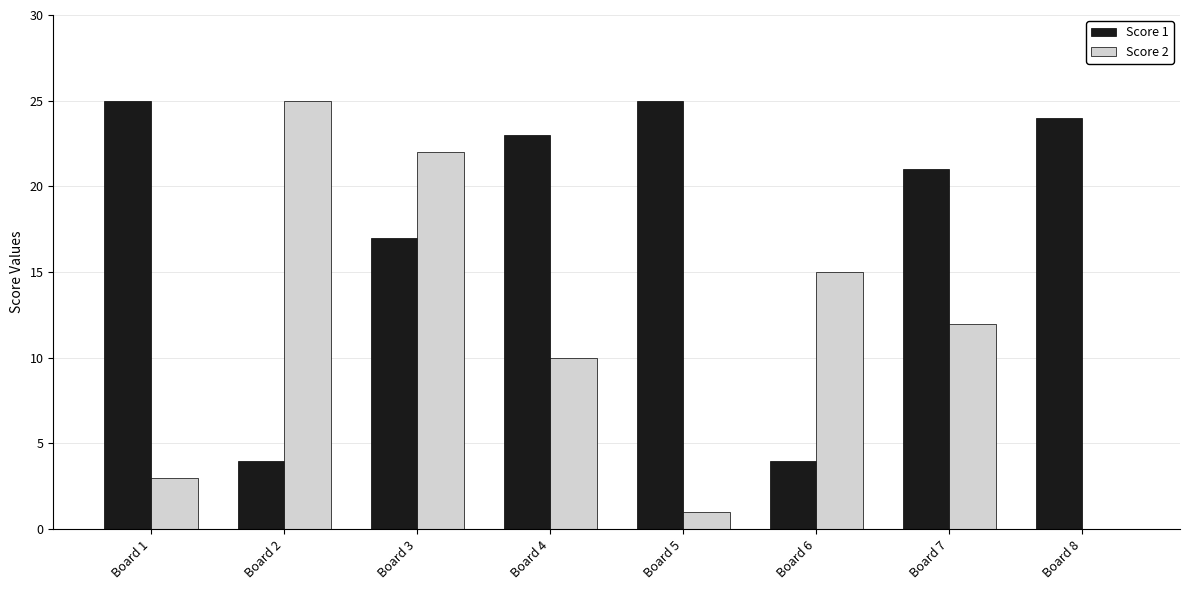

What is the highest value of the Score 2 series?

25